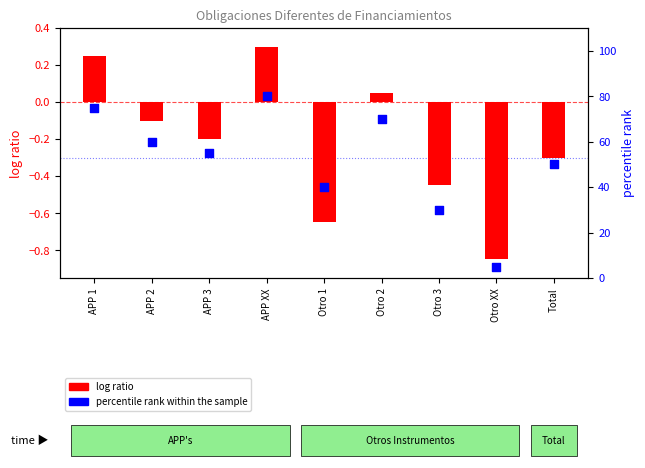

Which series contains the lowest Y value?

log ratio